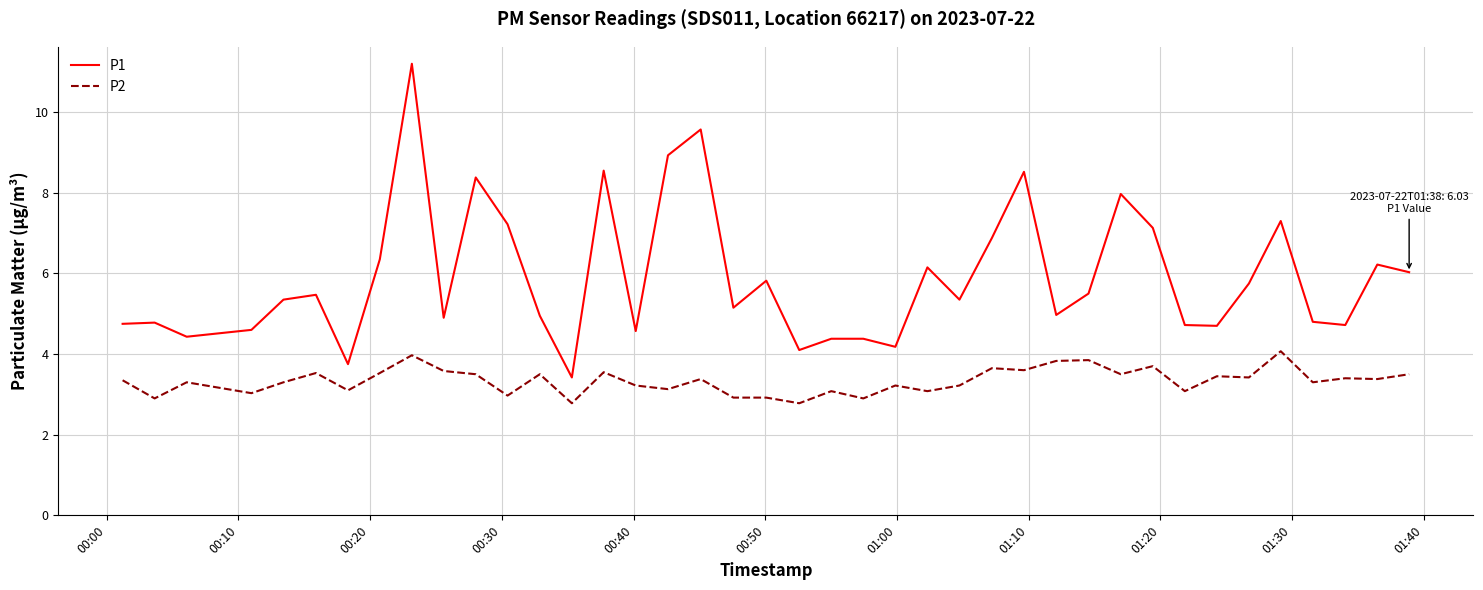

Which series has the widest spread of values?

P1